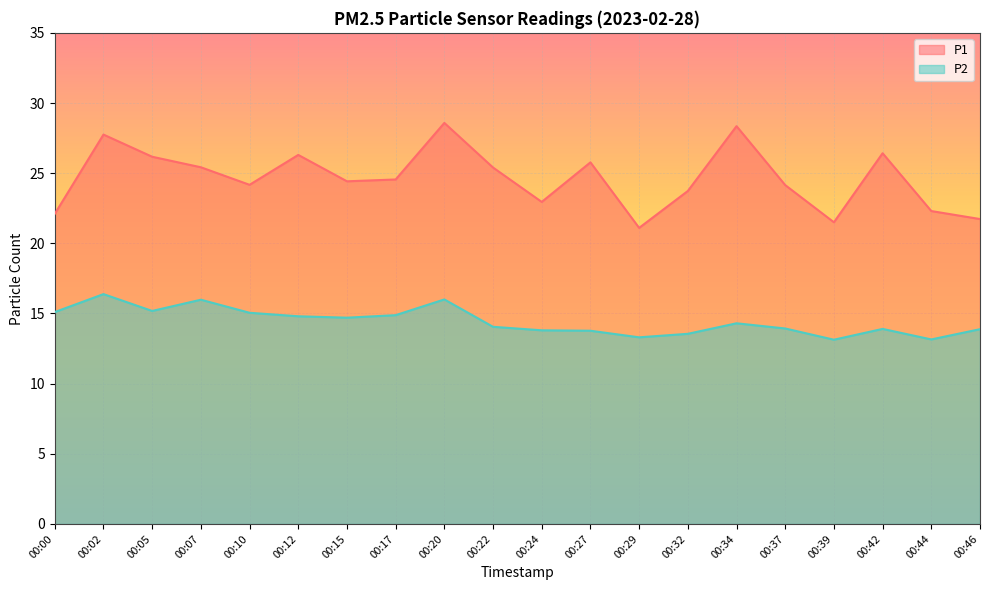

How many lines are shown in the chart?

2